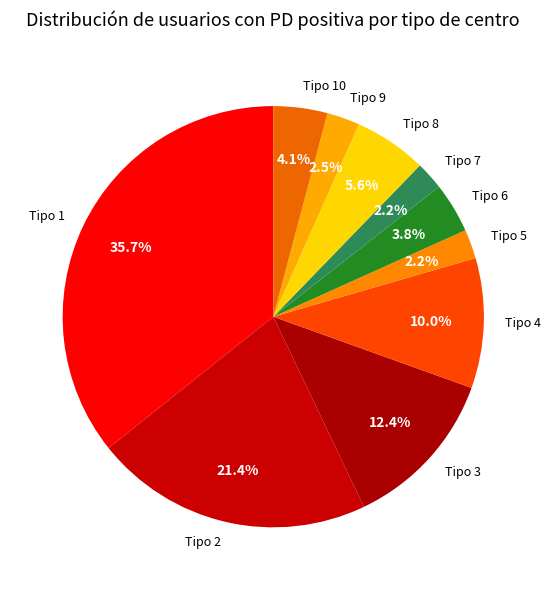

Which has a higher value, Tipo 4 or Tipo 1?

Tipo 1